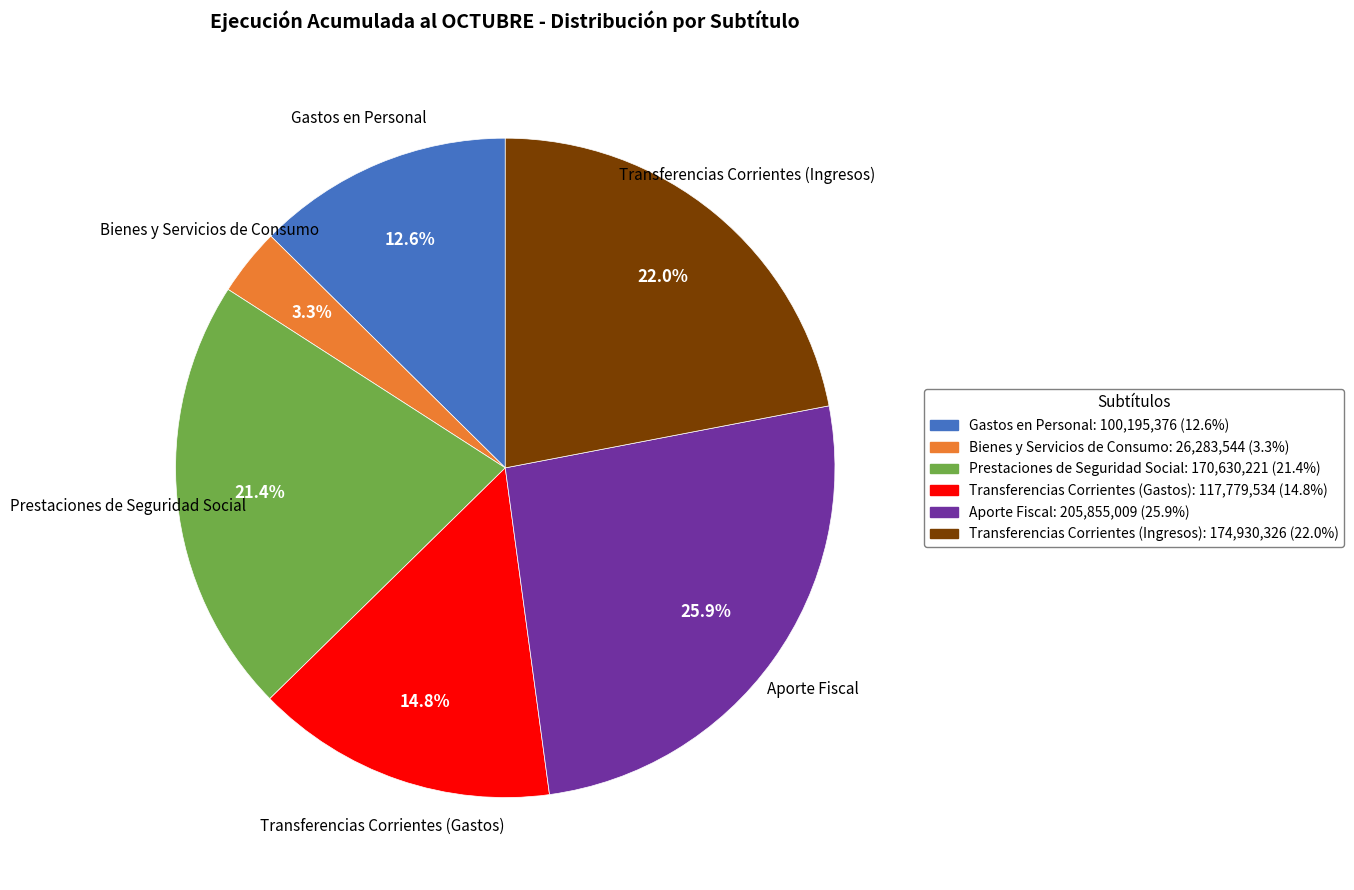

To the nearest percent, what portion does Gastos en Personal represent?

13%